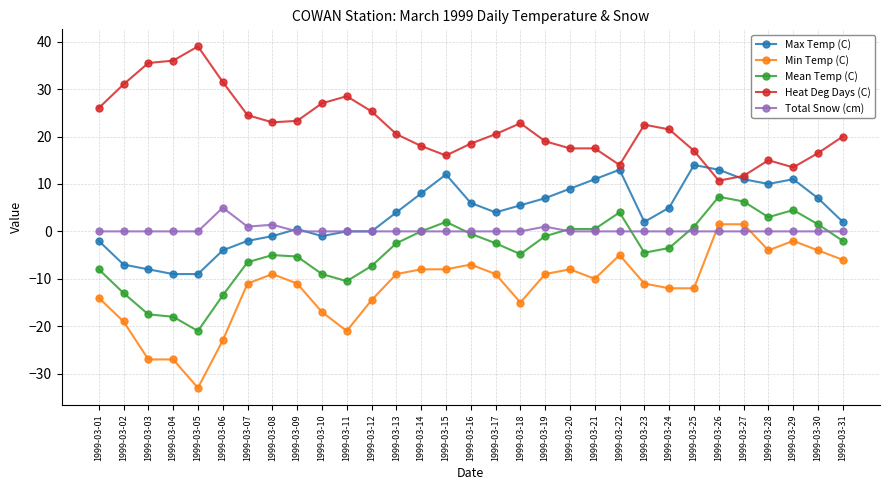

Which series has the largest total across all categories?

Heat Deg Days (C)